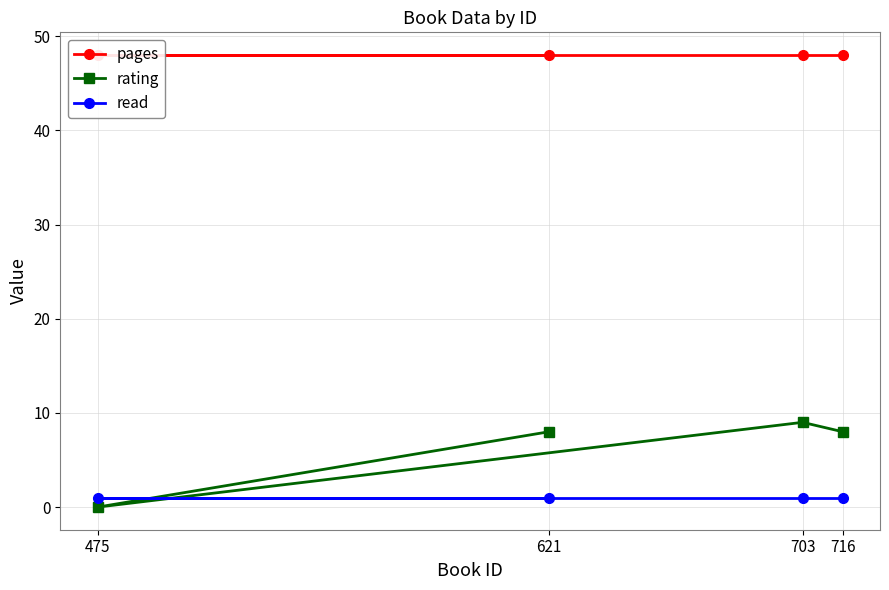

True or false: read and pages cross at least once.

False